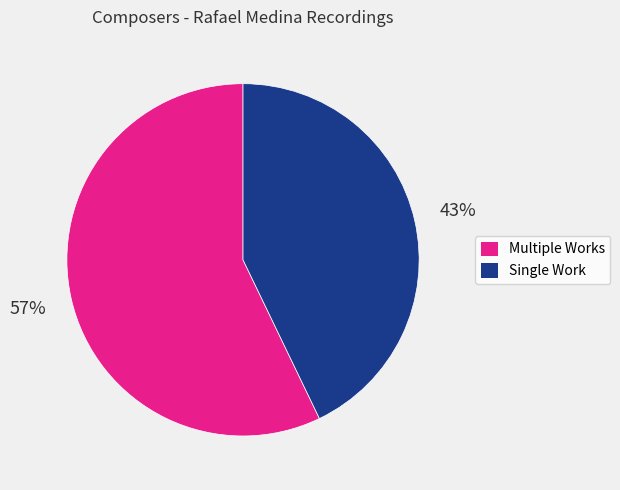

To the nearest percent, what is the average slice percentage?

50%